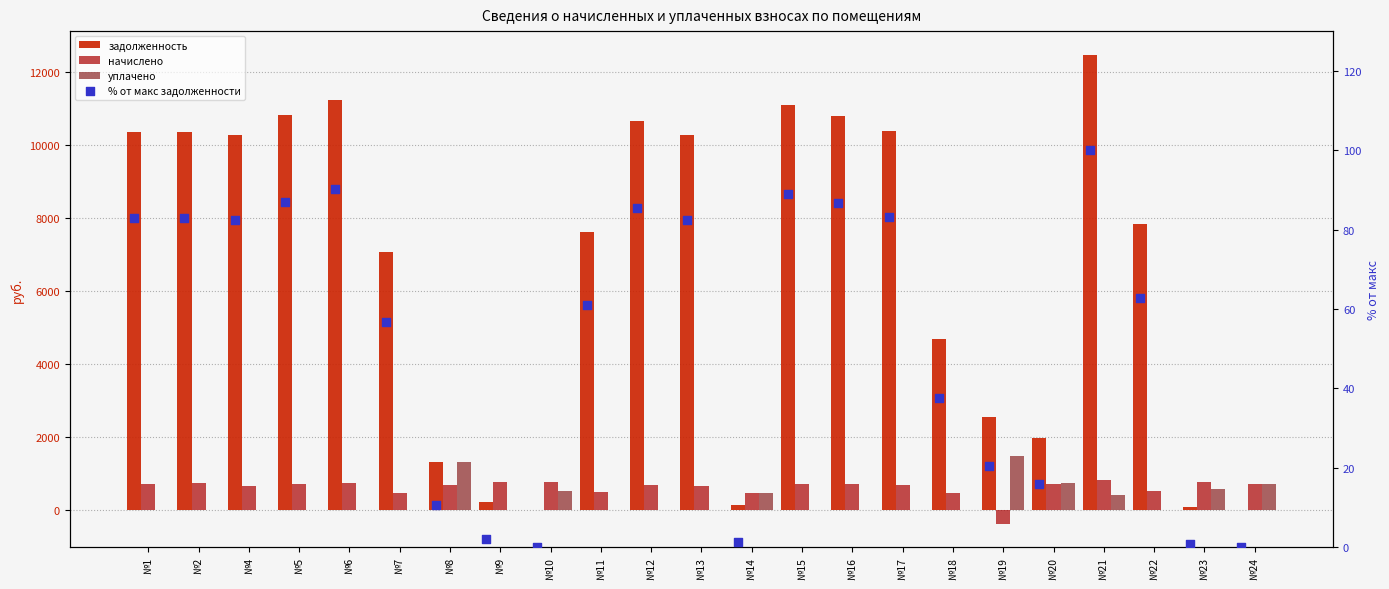

Which series has the largest Y range (max minus min)?

задолженность